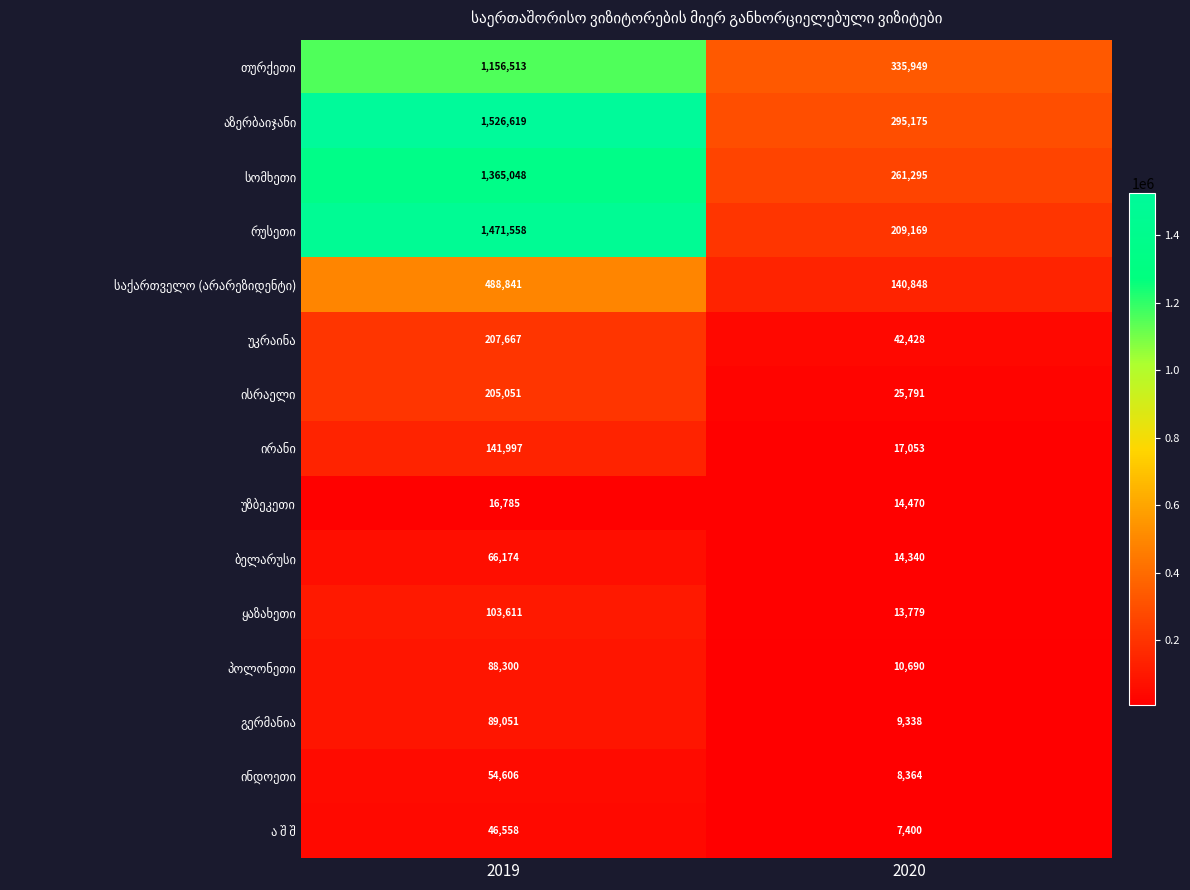

What is the total value across all series at 2020?

1406089